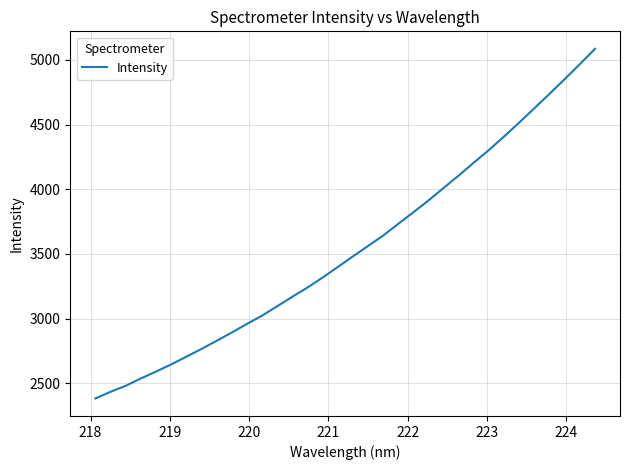

Is this an area chart (filled region under the line)?

No